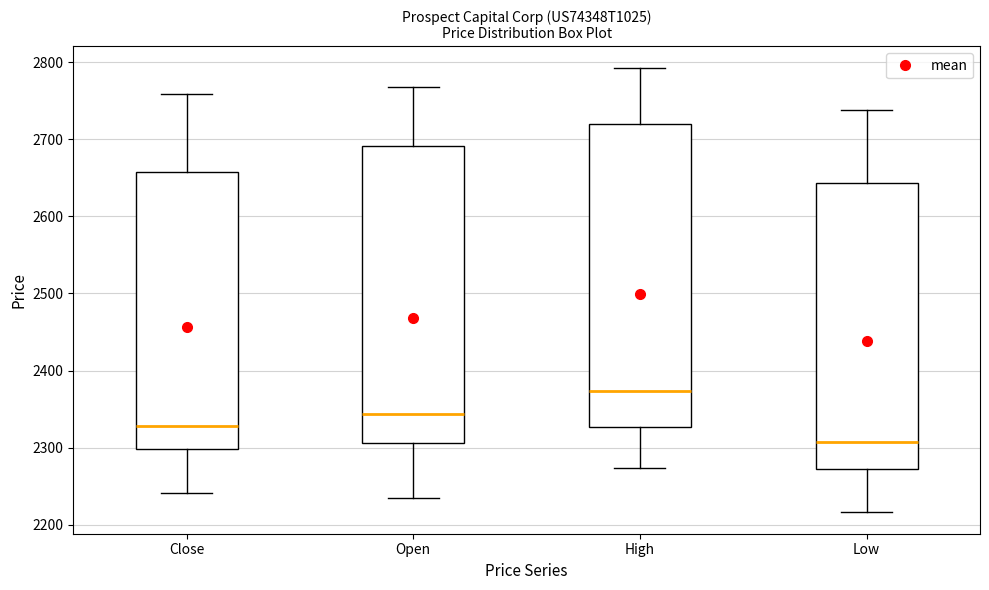

Reading left to right, read every box against the y-axis: the position of its median line, the range the box covers, and the ends of its whiskers. The values are not printed on the chart, so give them approximately, as read against the axis.

Close: median 2330, box 2300 to 2660, whiskers 2240 to 2760
Open: median 2340, box 2310 to 2690, whiskers 2230 to 2770
High: median 2370, box 2330 to 2720, whiskers 2270 to 2790
Low: median 2310, box 2270 to 2640, whiskers 2220 to 2740